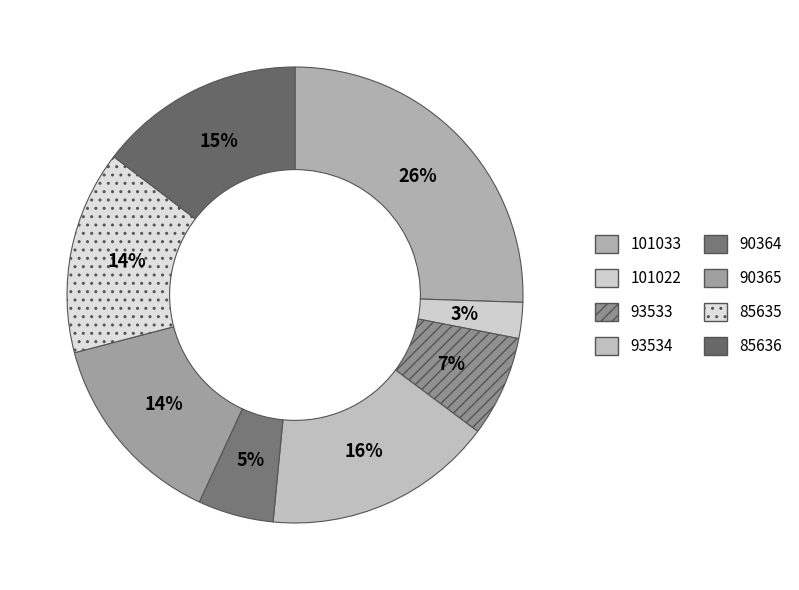

Does 101022 represent more than half of the total?

No